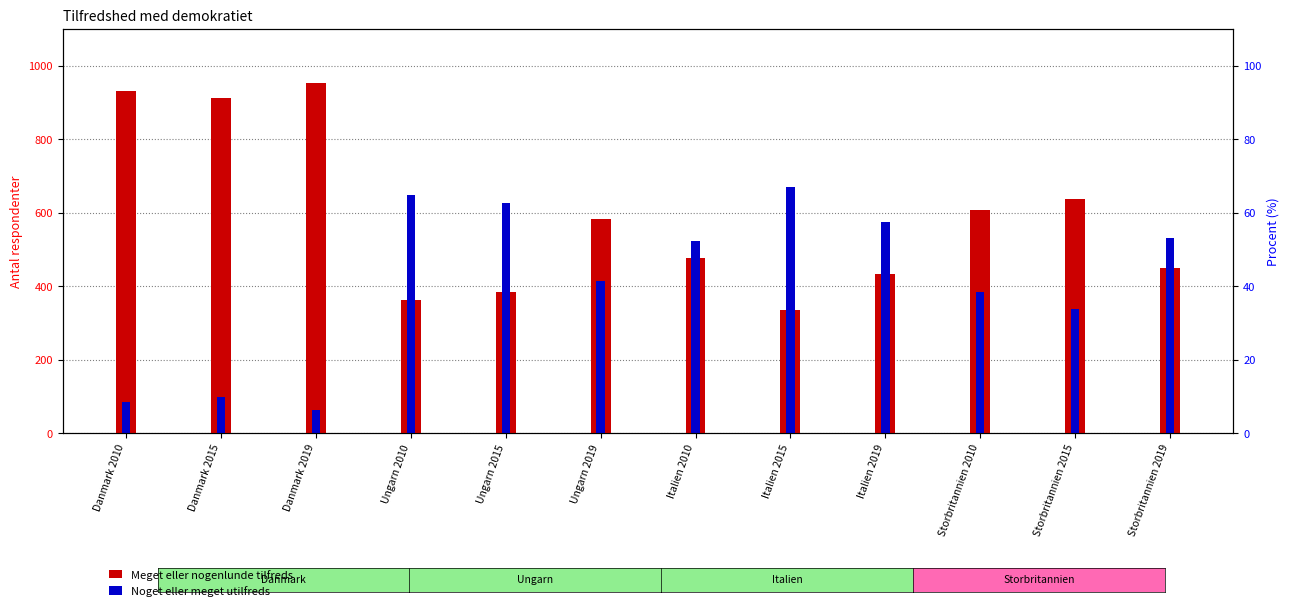

How many bars are there in each group?

2